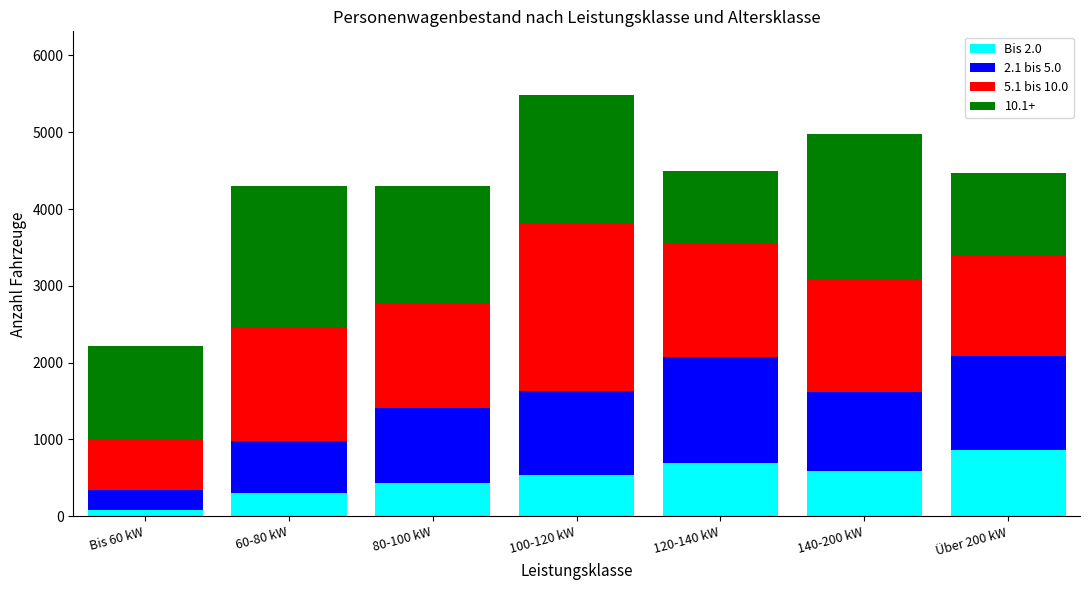

What is the difference between the maximum and second lowest values in the Bis 2.0 series?

566